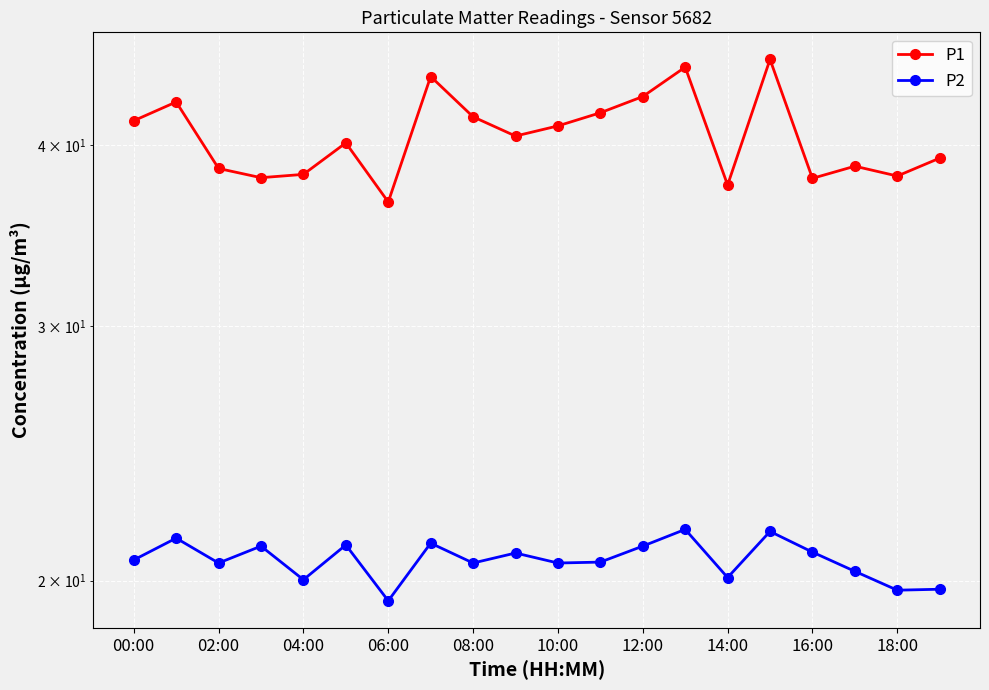

Which has a higher value, 18 or 11?

11